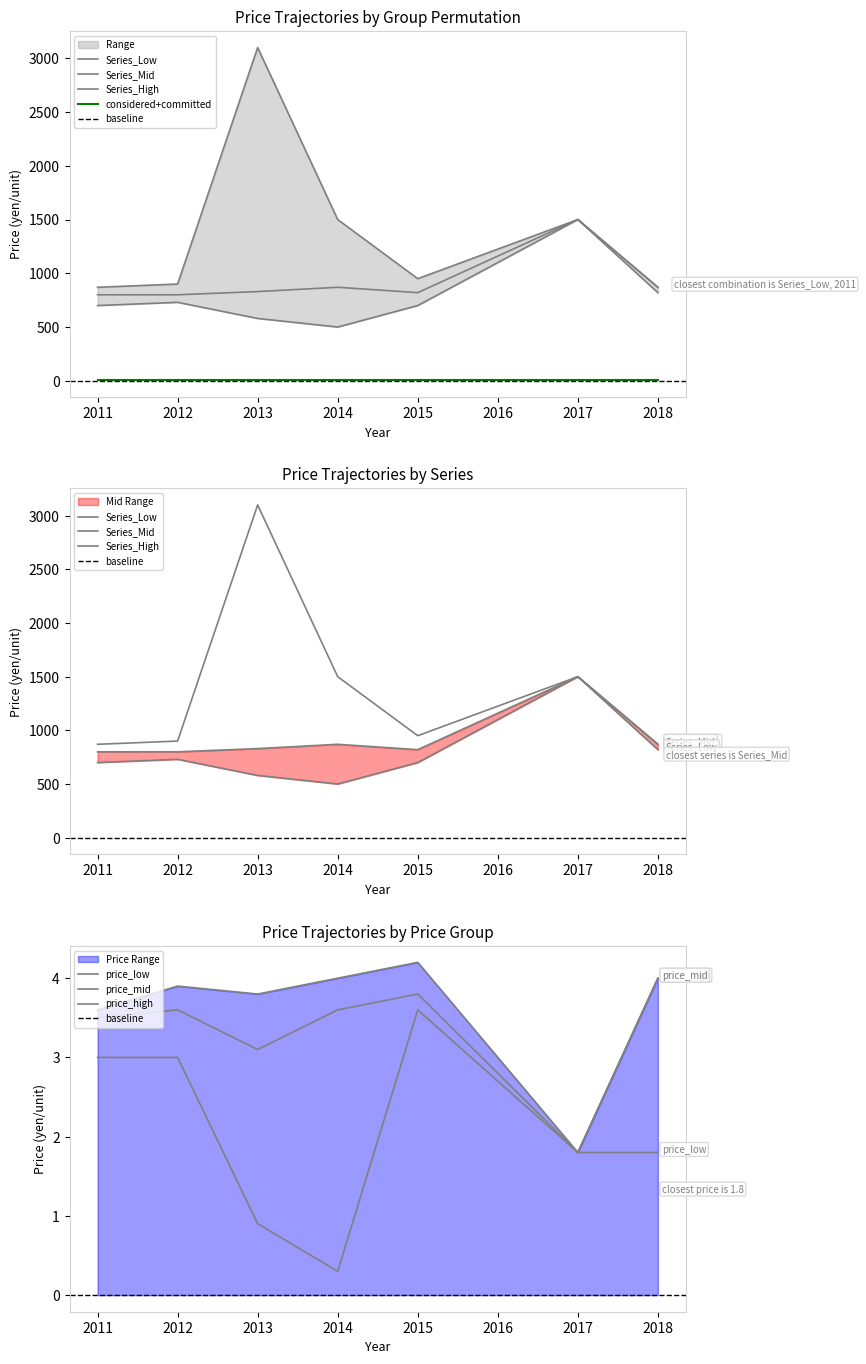

What is the sum of all Series_Mid values?

6490